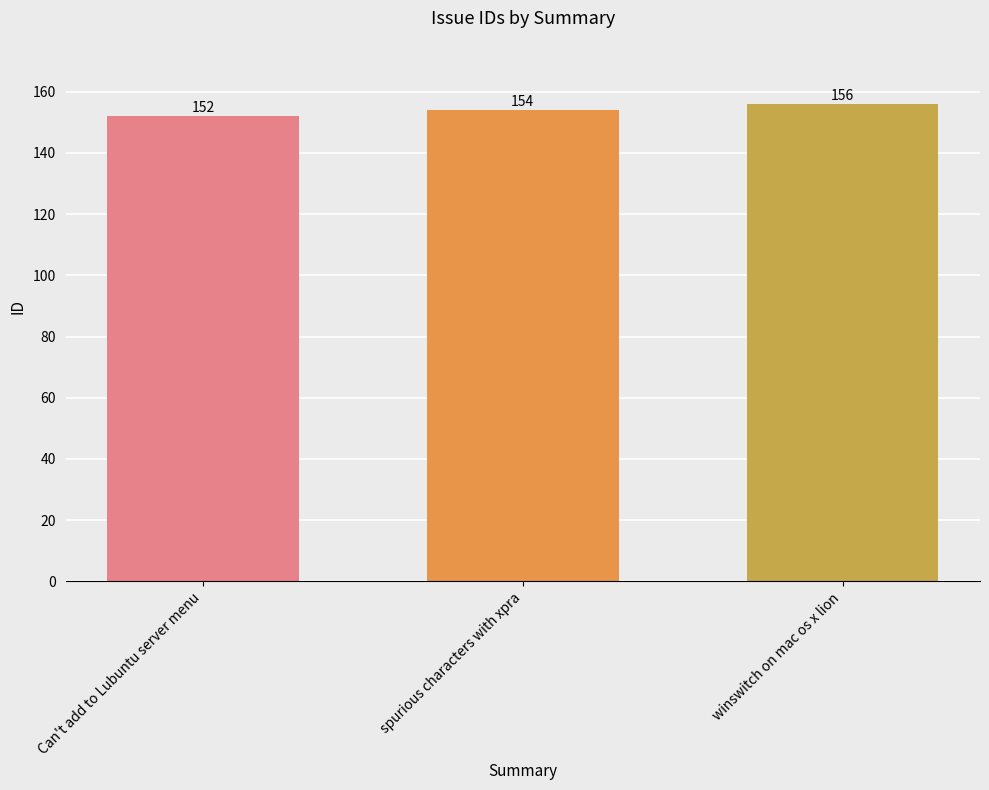

How many values are between 152 and 156?

3